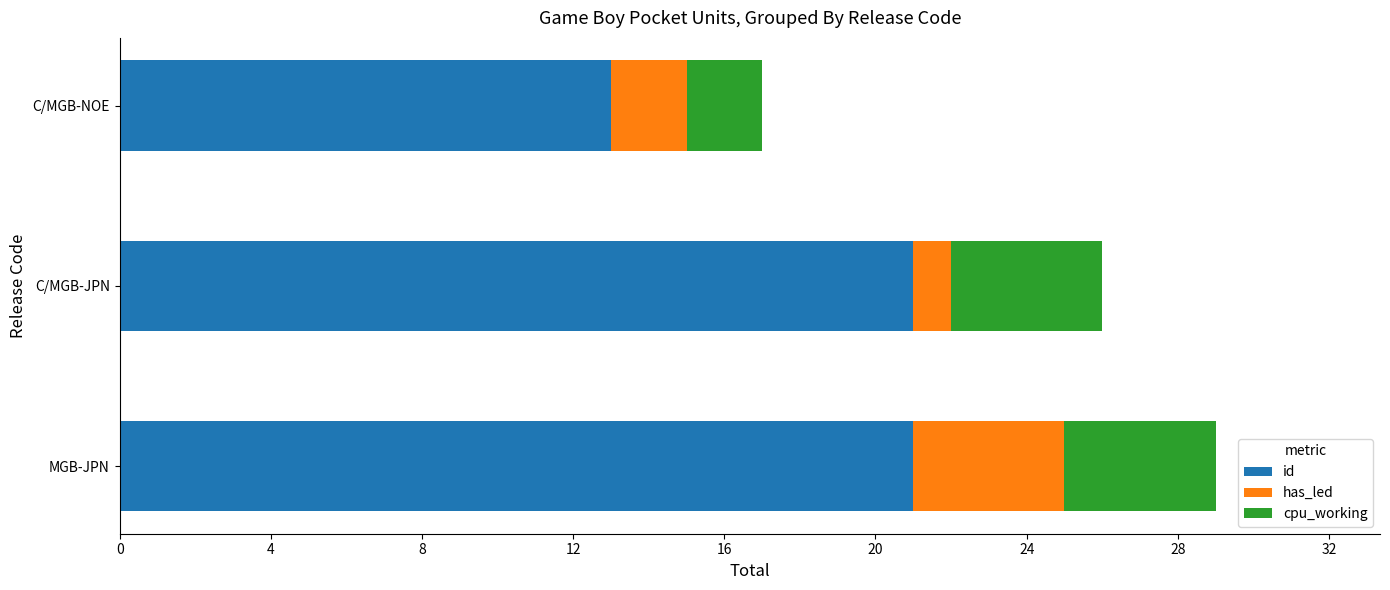

What is the sum of the id values at C/MGB-JPN and MGB-JPN?

42